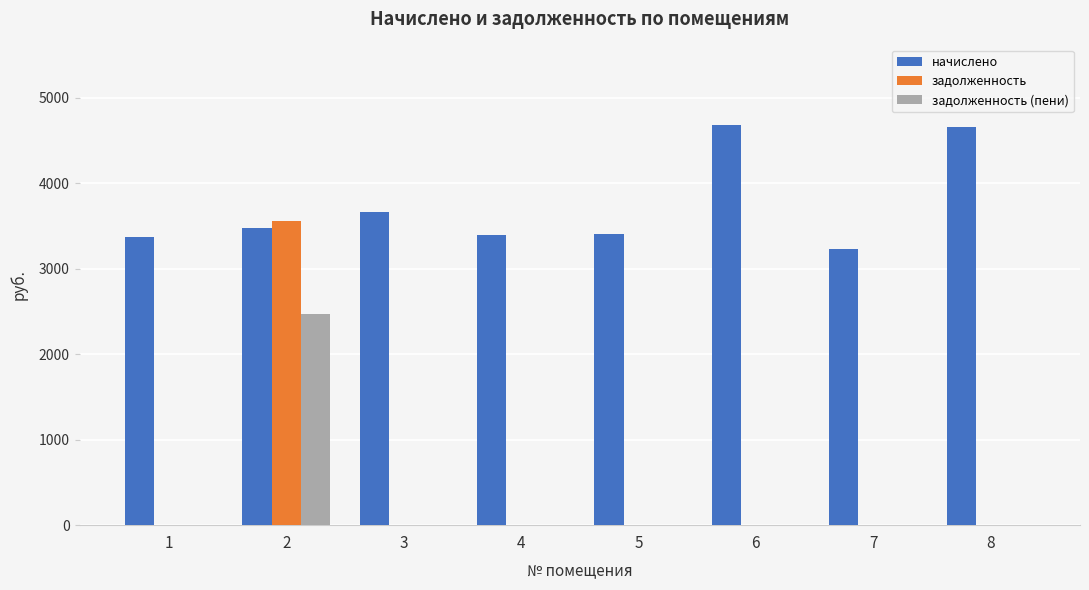

What is the sum of all начислено values?

29874.2